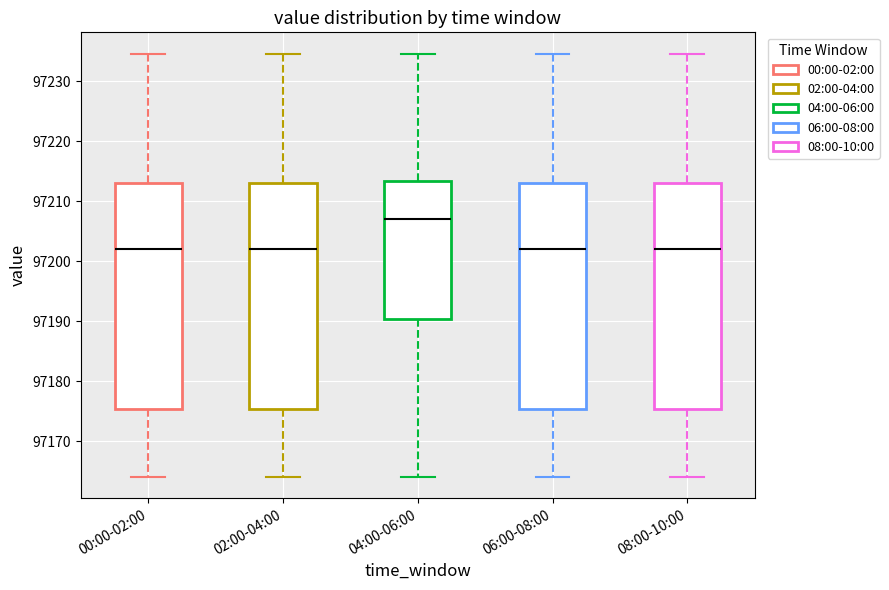

Where does the median line of the box for 06:00-08:00 sit on the y-axis? The values are not printed on the chart, so give them approximately, as read against the axis.

97202